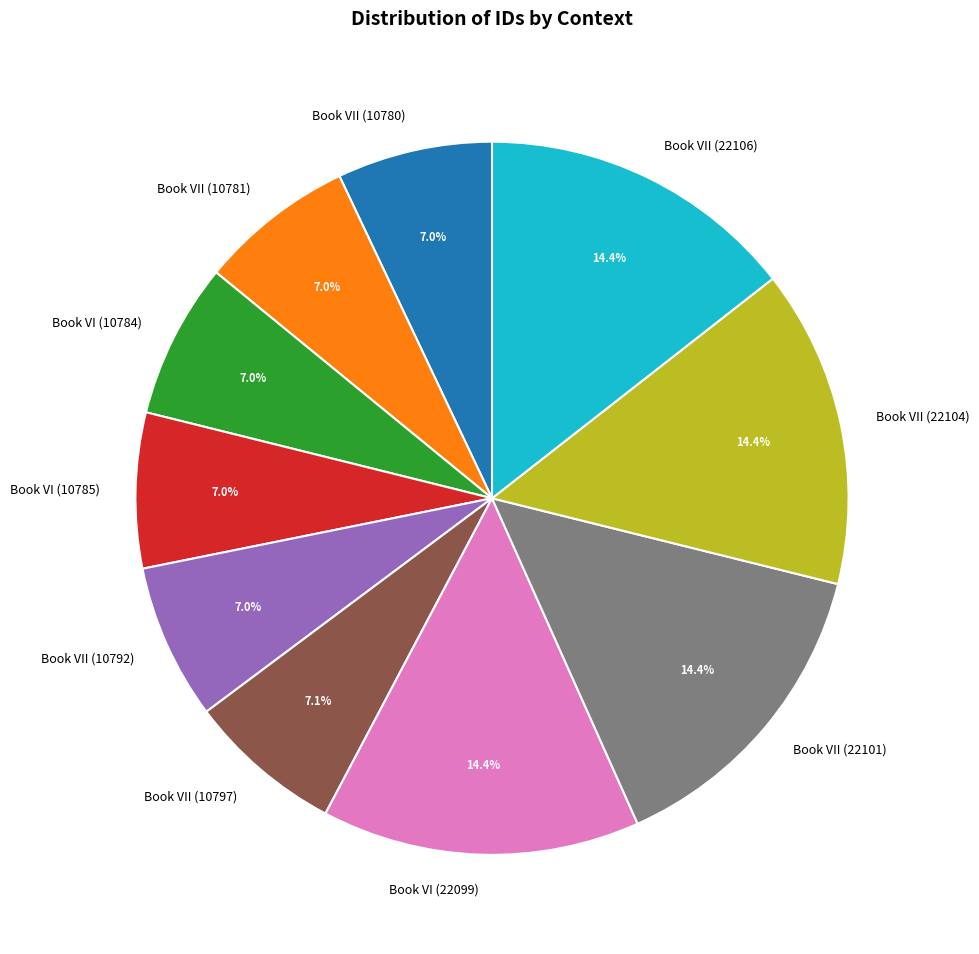

Is there any slice that represents more than half of the pie?

No